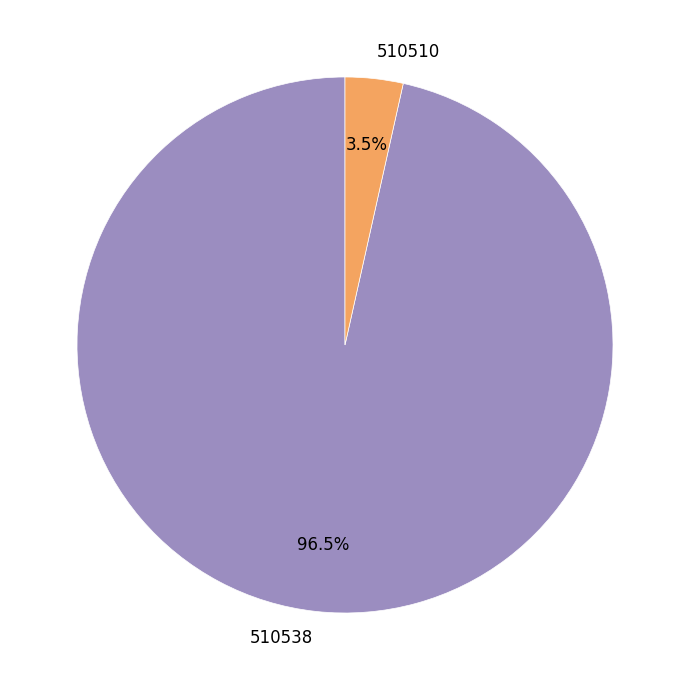

What is the majority slice?

510538